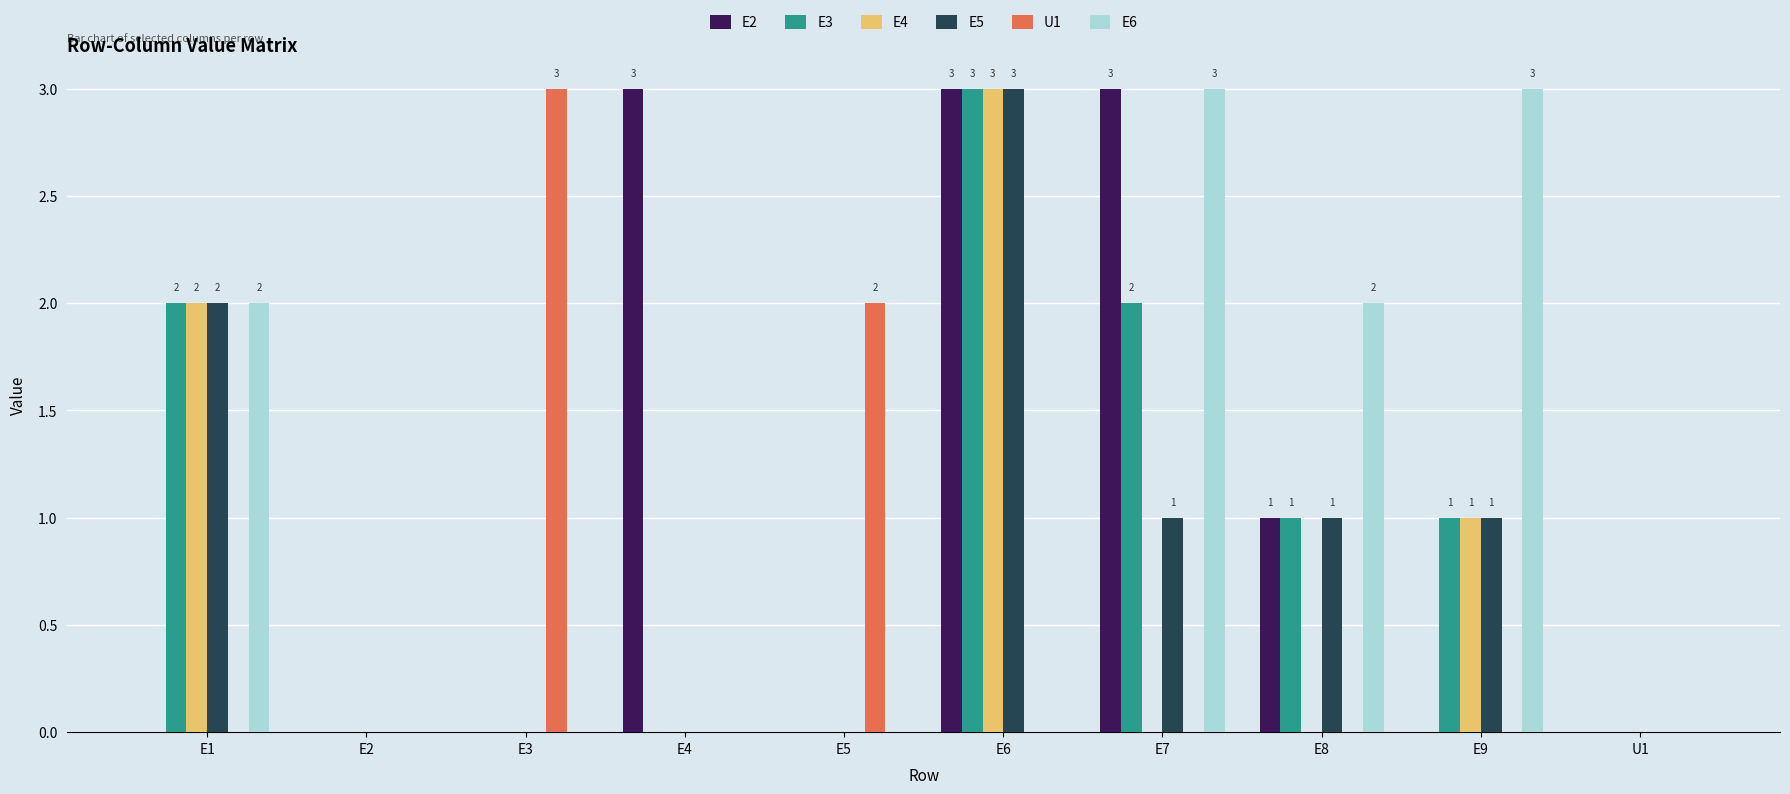

What is the sum of all E6 values?

10